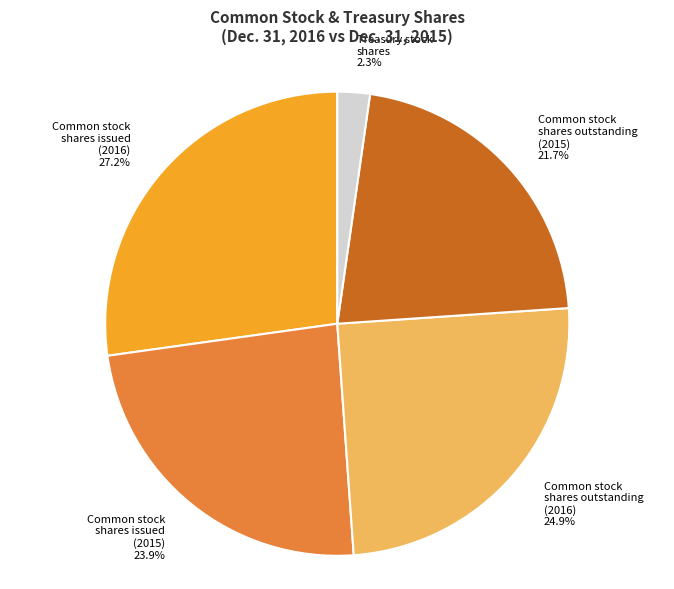

What is the smallest slice in the pie chart?

Treasury stock shares